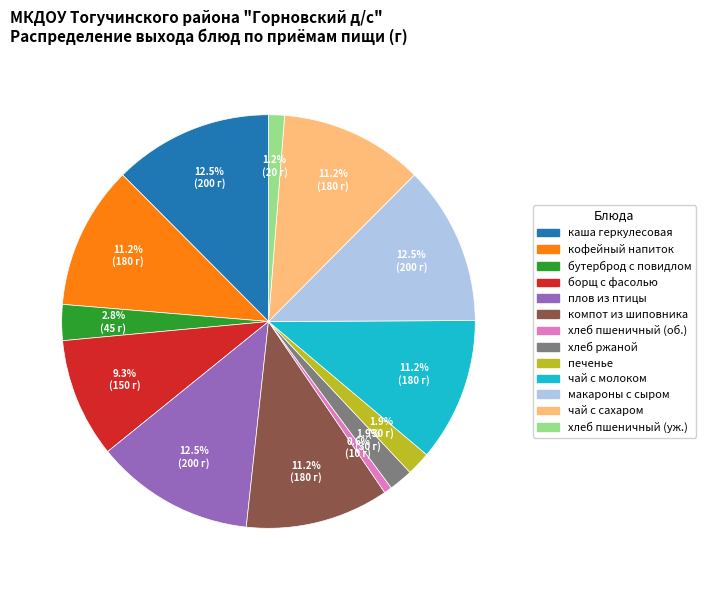

Between хлеб пшеничный (об.) and чай с молоком, which is larger?

чай с молоком